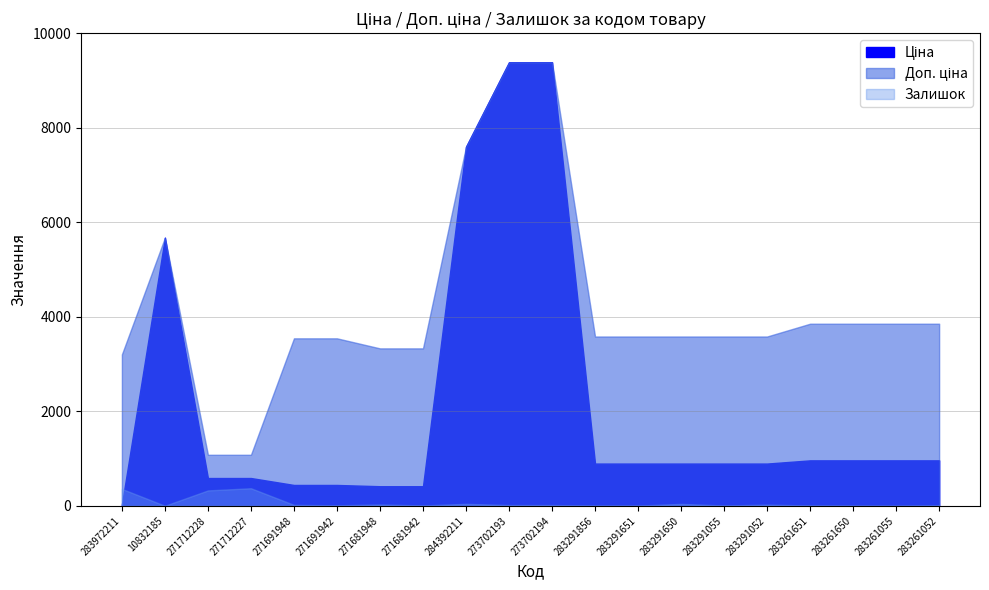

The Залишок series shows 101.6 at 283972211. True or false?

False